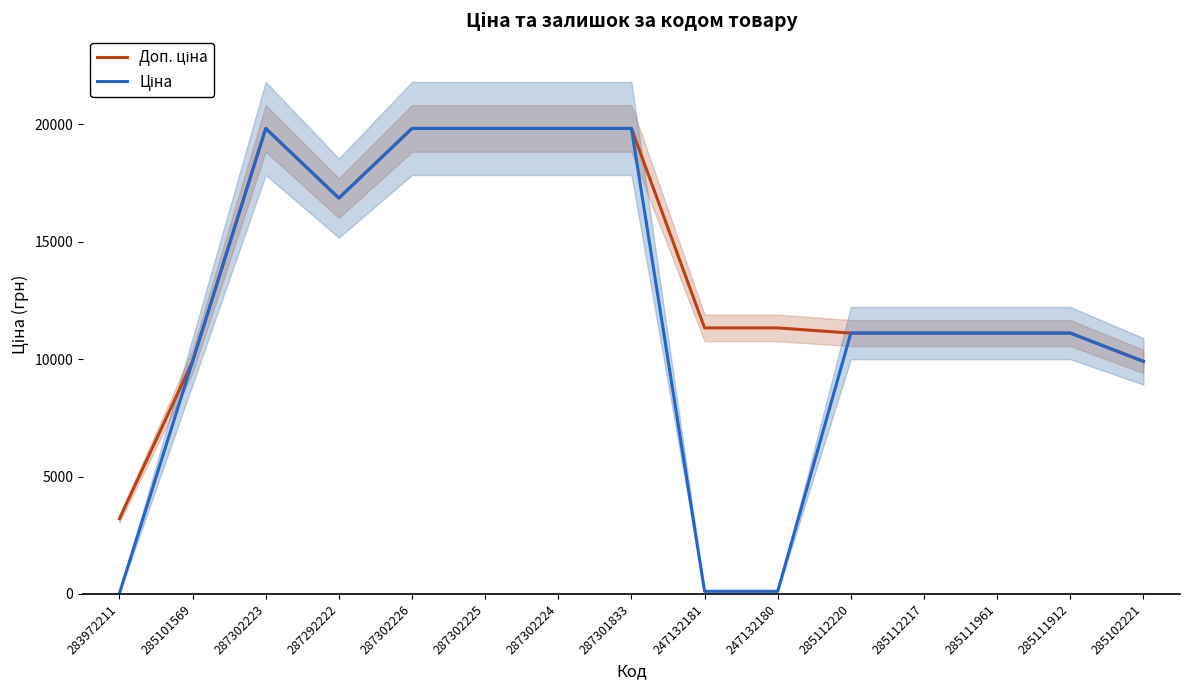

The value of Доп. ціна at 285112217 is 7695.0. True or false?

False